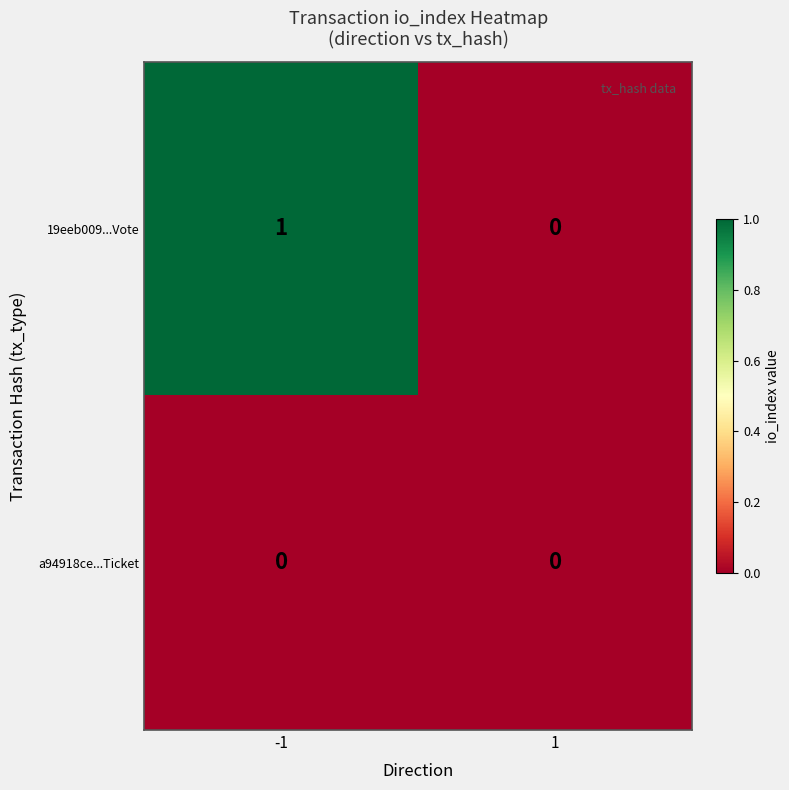

True or false: a94918ce...Ticket has a value of 0 at 1.

True